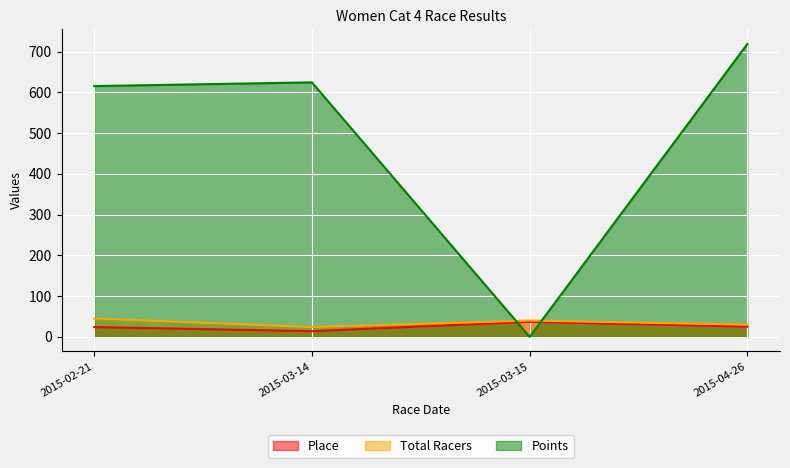

What is the greatest value displayed?

718.9